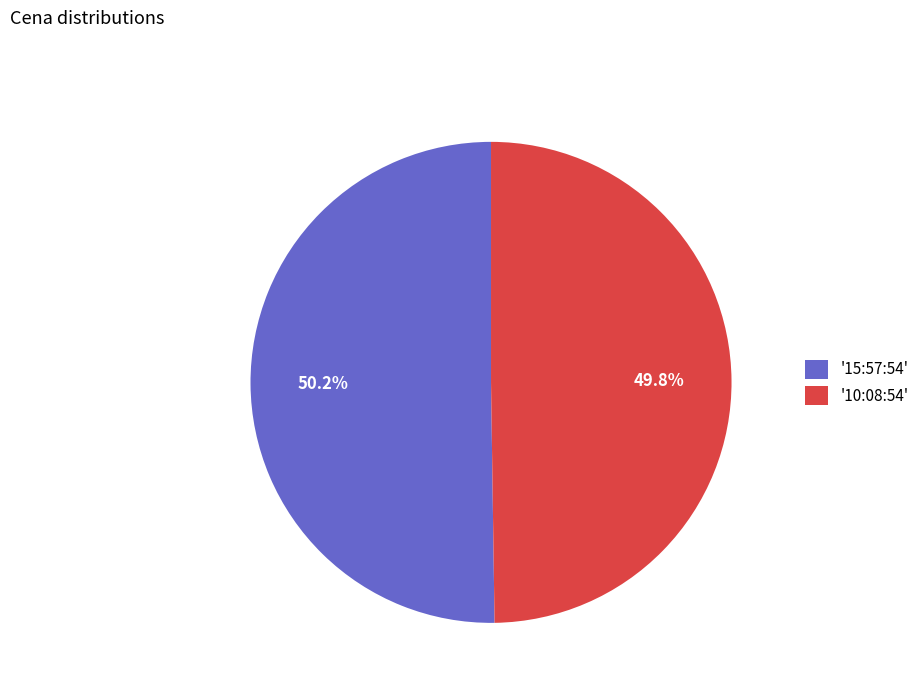

To the nearest percent, what is the average slice percentage?

50%